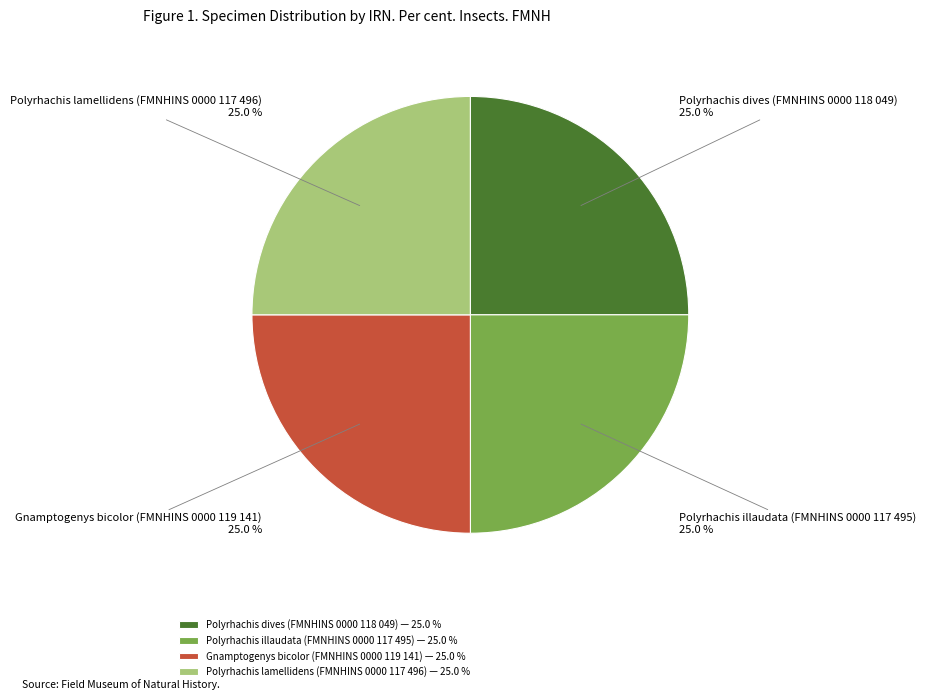

Approximately how many times larger is the value at Gnamptogenys bicolor (FMNHINS 0000 119 141) compared to Polyrhachis dives (FMNHINS 0000 118 049)?

1.0